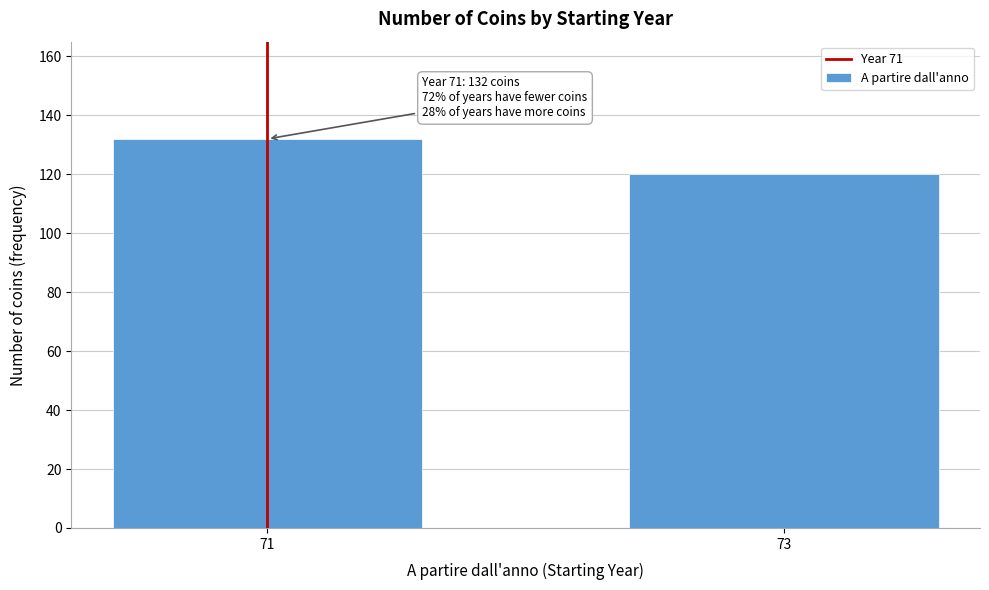

Reading right to left, extract all data points from this chart.

120	132